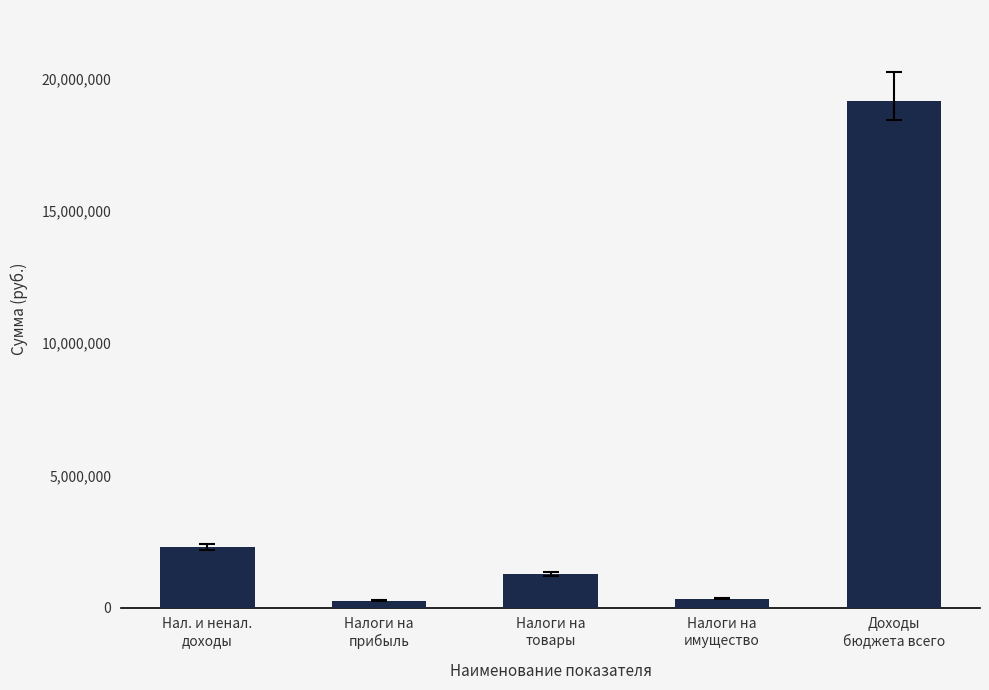

What is the difference between the maximum and minimum values?

18894470